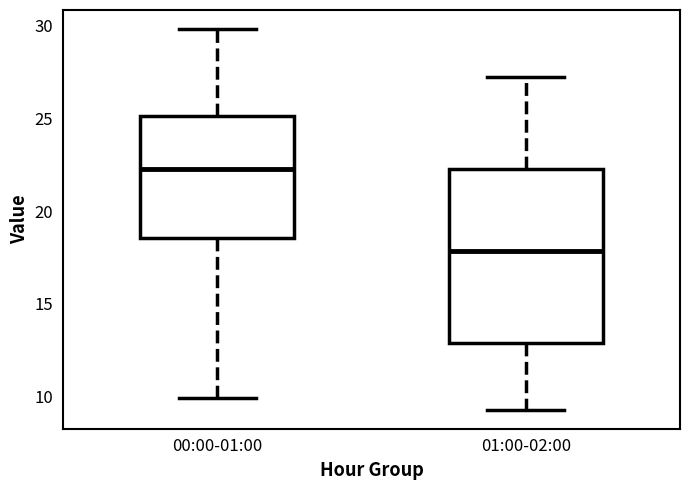

Reading left to right, transcribe this box plot: for each box, give where its median line is, the range the box spans, and where its two whiskers end, as read against the y-axis. The values are not printed on the chart, so give them approximately, as read against the axis.

00:00-01:00: median 22.5, box 18.5 to 25.0, whiskers 10.0 to 30.0
01:00-02:00: median 18.0, box 13.0 to 22.5, whiskers 9.5 to 27.0